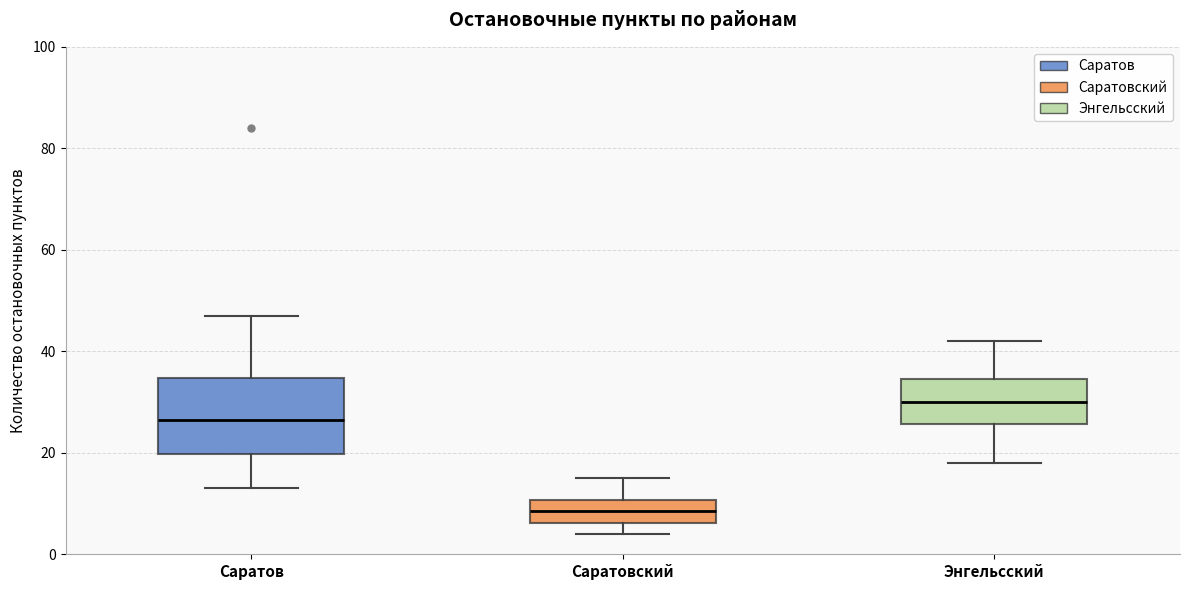

Which box's median line is the highest?

Энгельсский